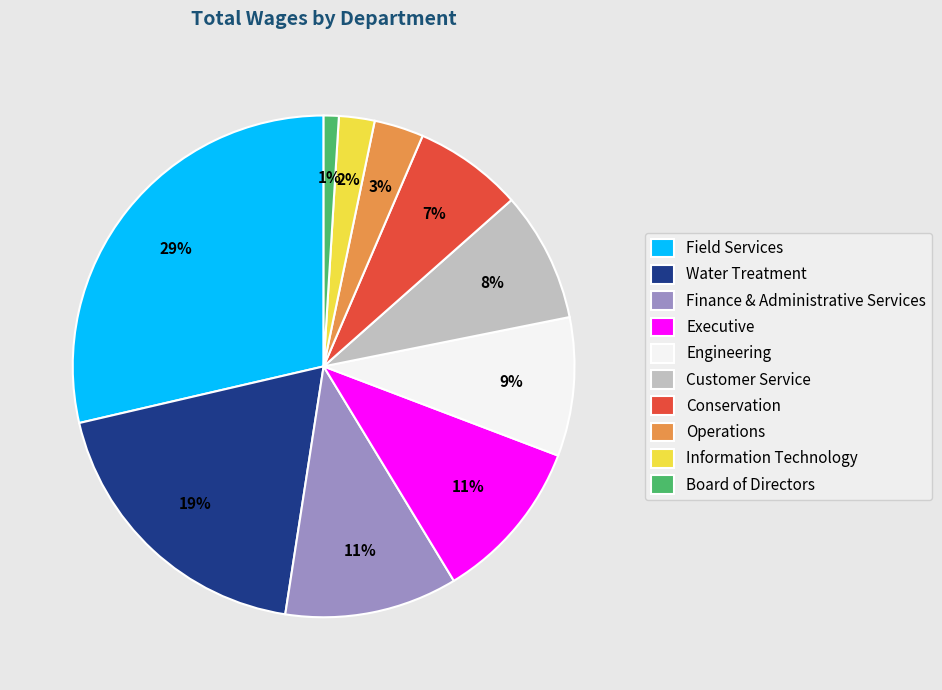

What percentage is the Board of Directors slice, to the nearest percent?

1%